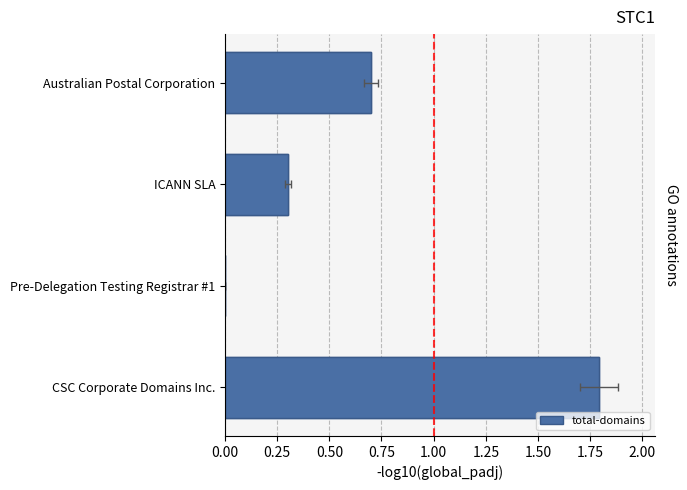

What is the greatest value displayed?

1.8